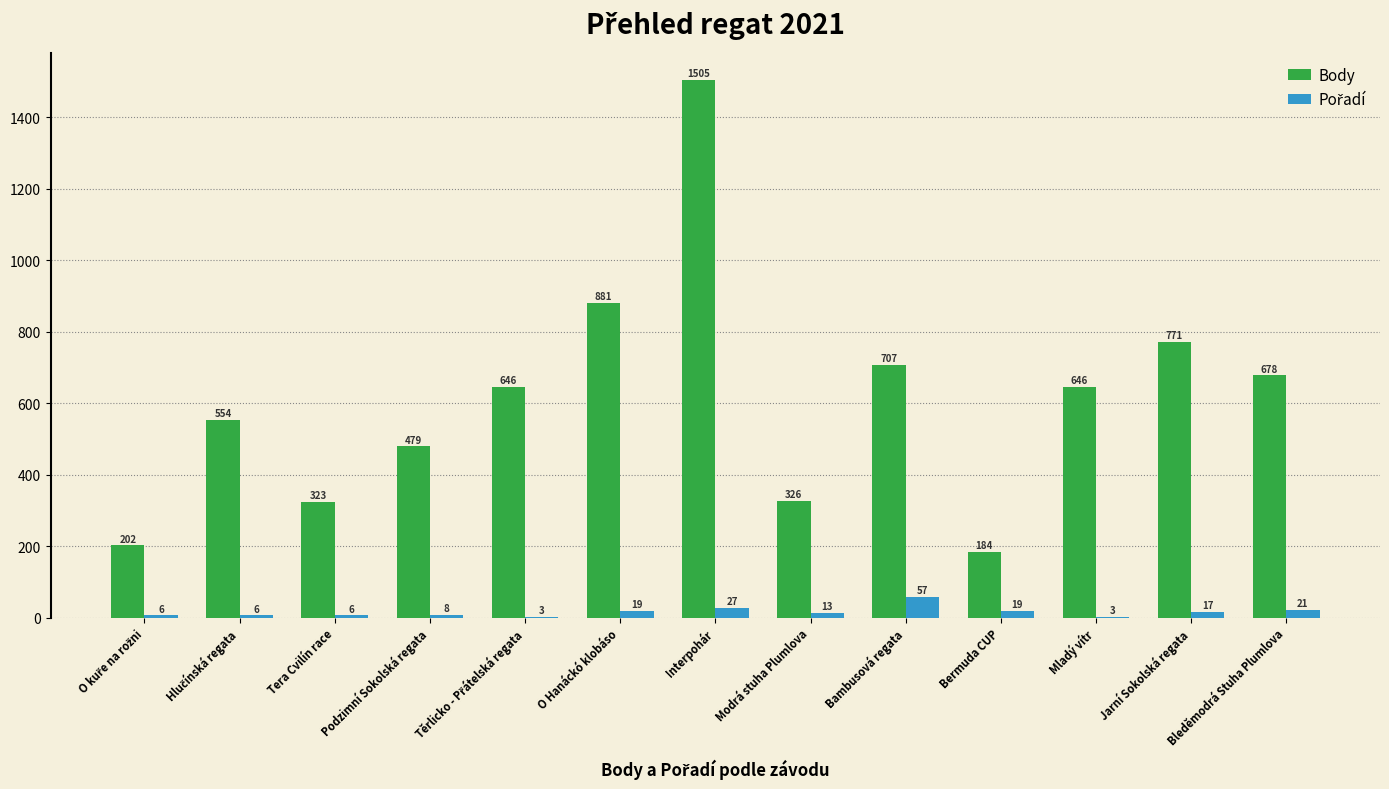

What is the maximum value shown in the chart?

1505